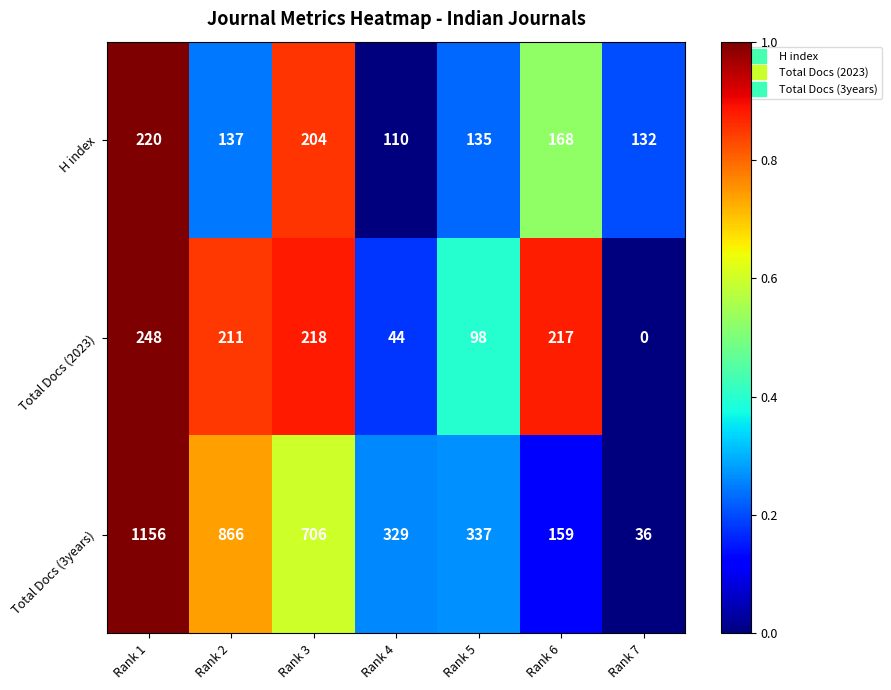

What is the difference between the Total Docs (2023) values at Rank 5 and Rank 3?

120